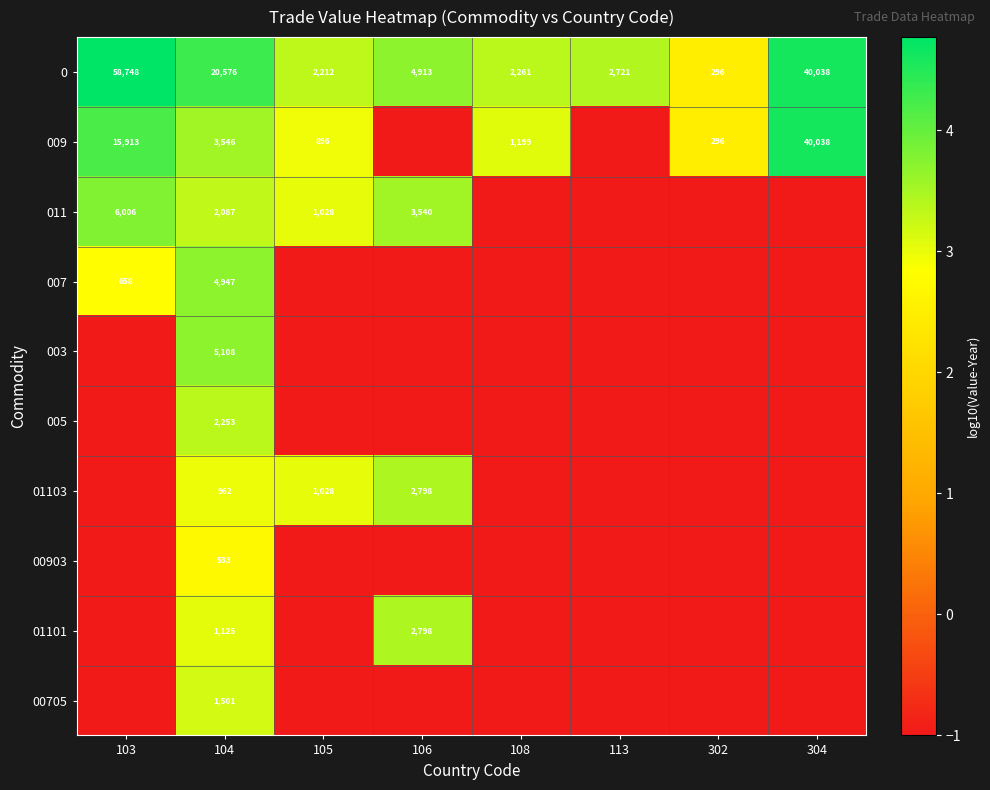

What is the difference between the 0 values at 103 and 105?

56536